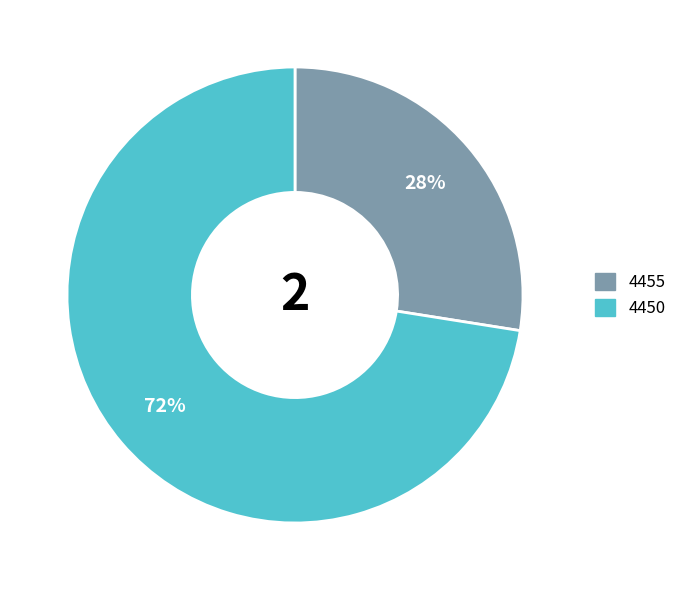

What is the majority slice?

4450